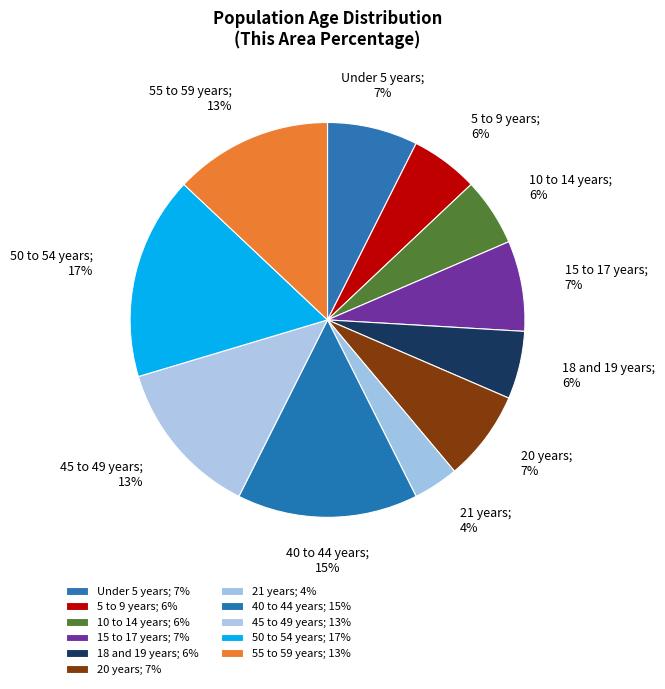

Count the number of slices in the pie.

11